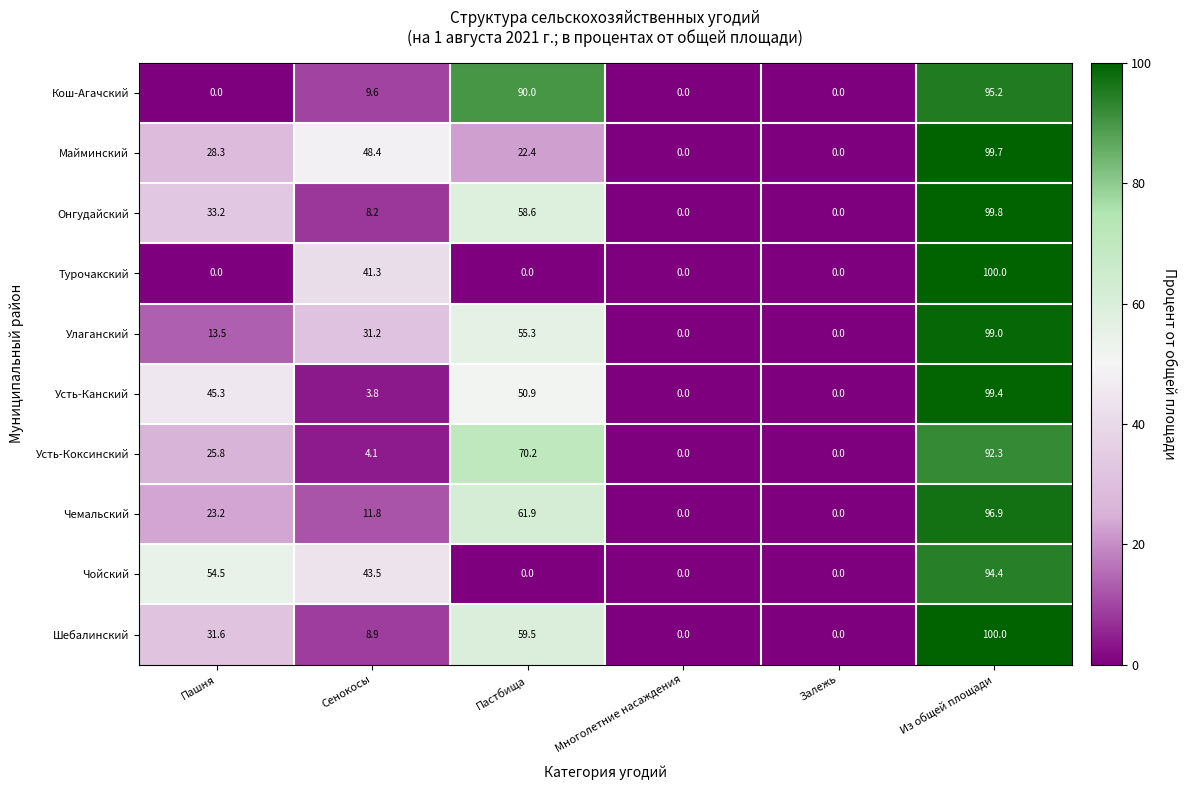

At how many categories does at least one series exceed 7?

4